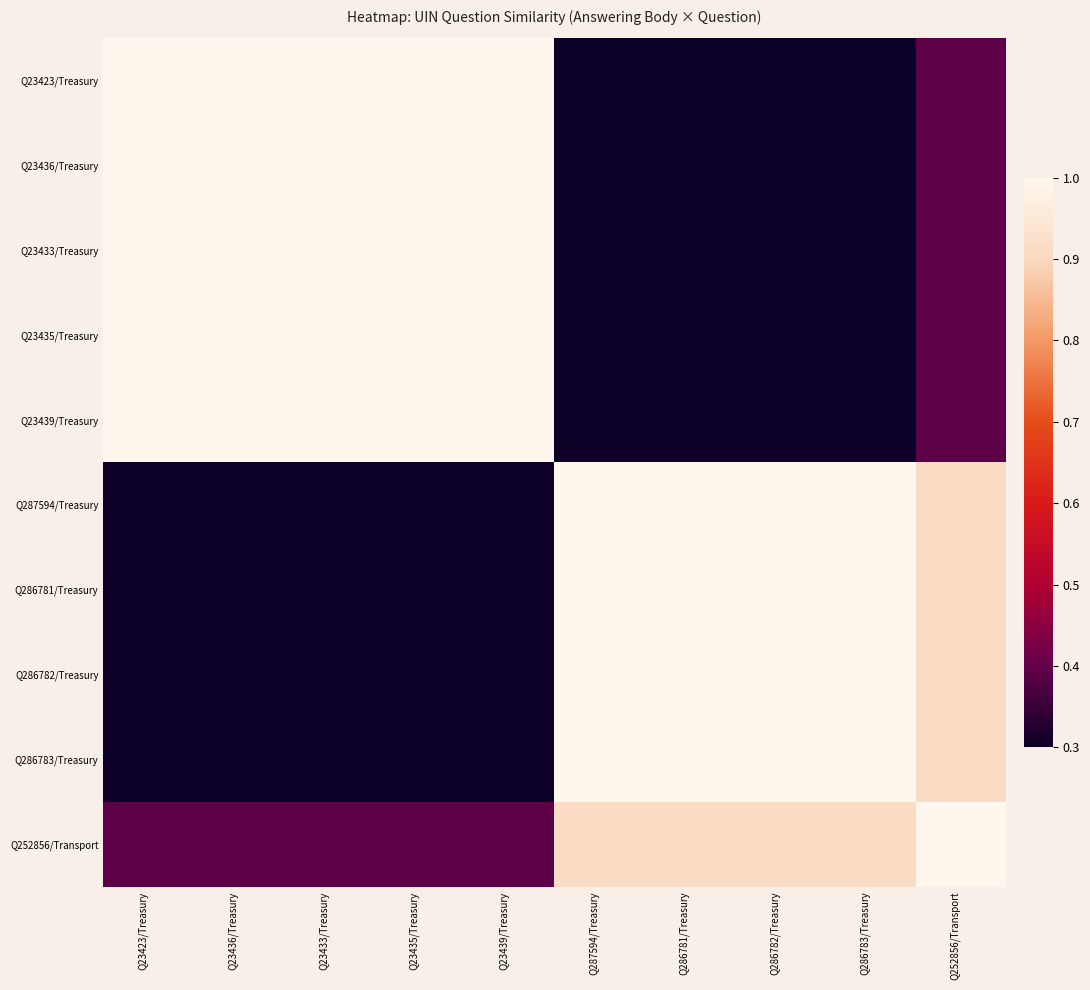

At which category does the chart reach its minimum across all series?

Q287594/Treasury